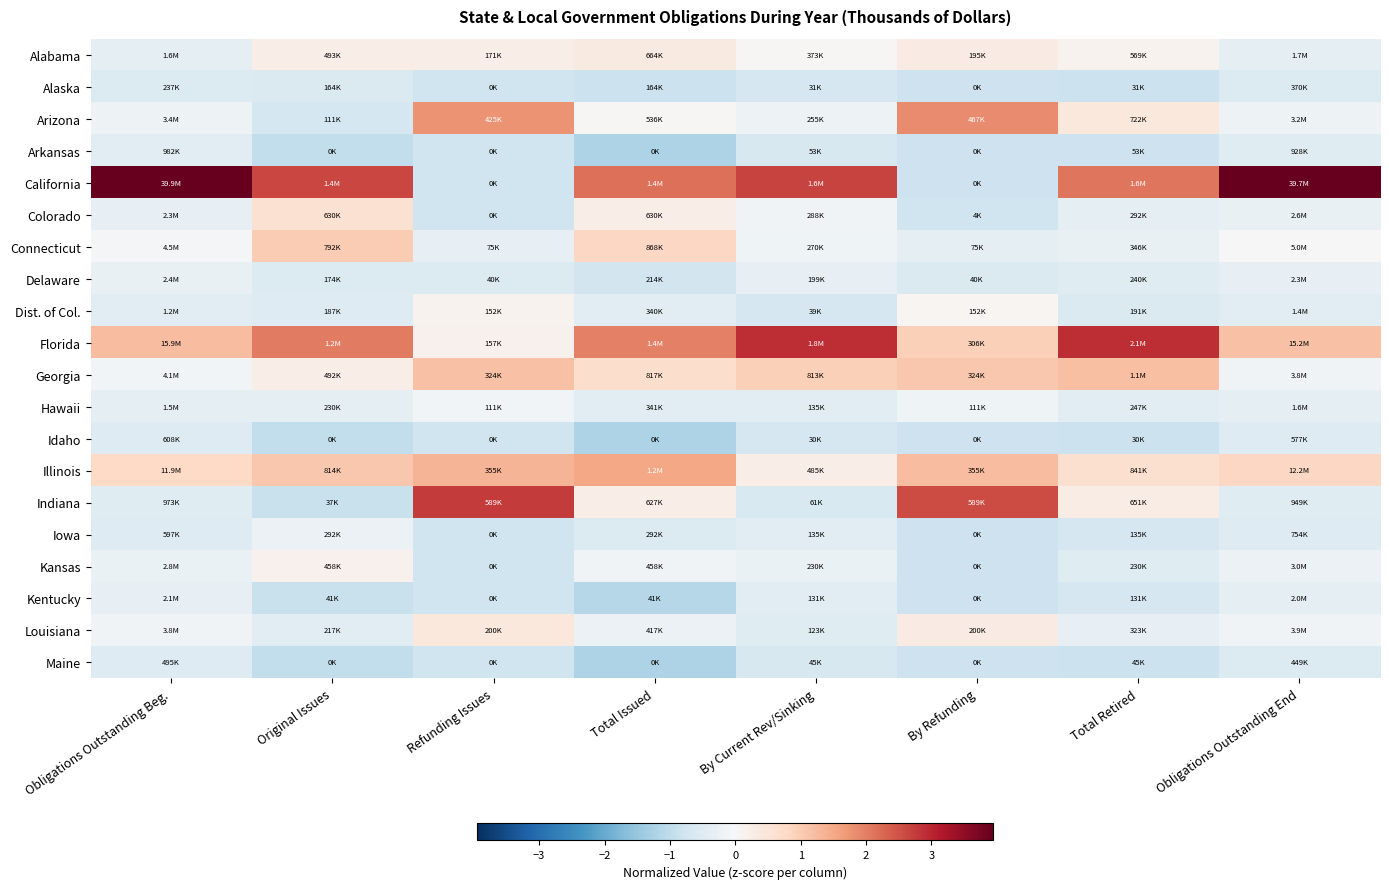

Which category has the lowest value across all series?

Total Issued